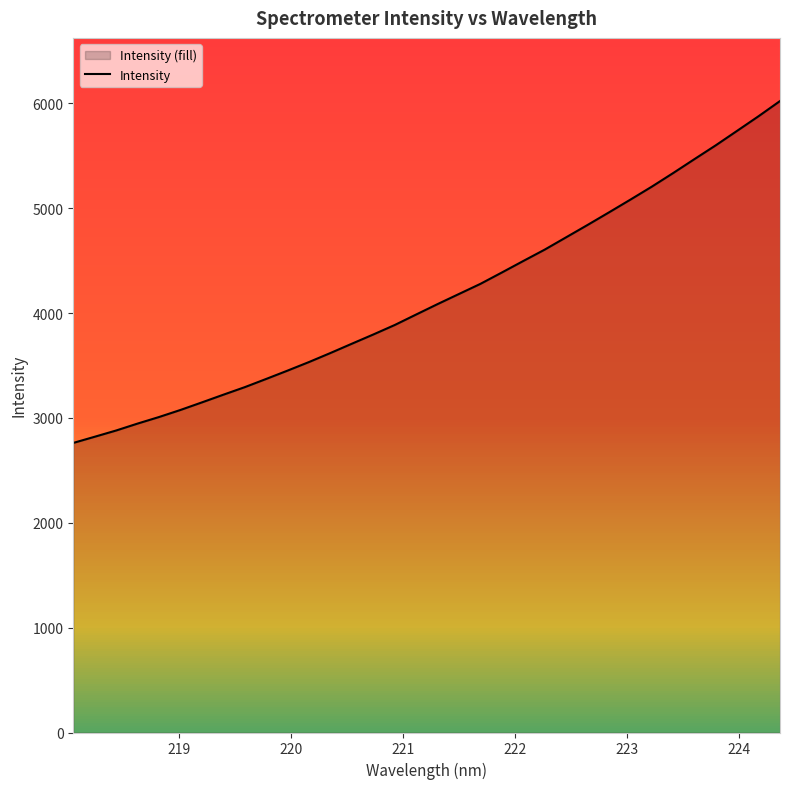

What is the lowest value of the Intensity series?

2761.3